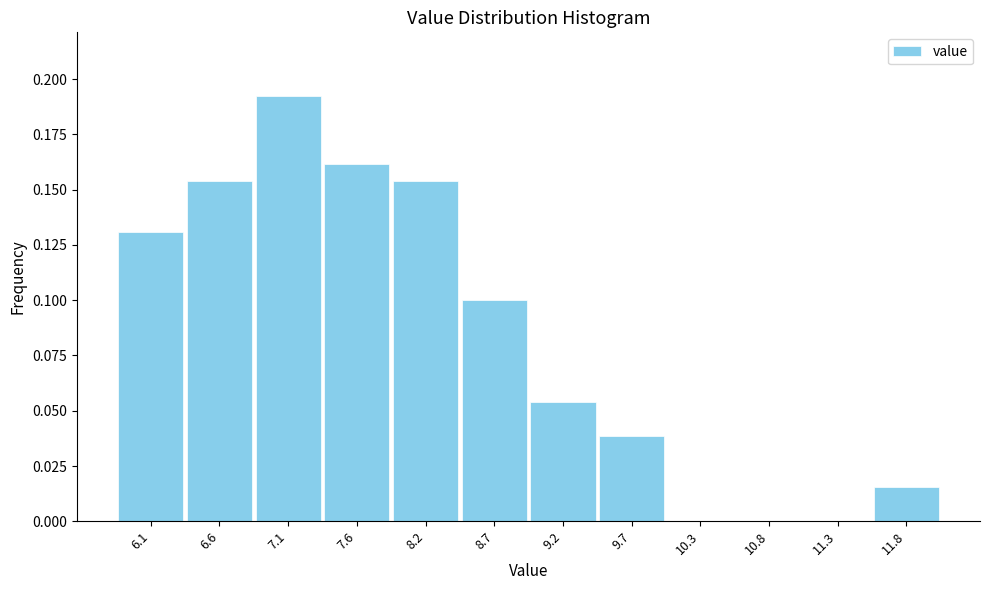

Reading left to right, transcribe this chart: for each bar, give the range it covers on the x-axis and its height. Neither the bar edges nor the heights are printed on the chart, so give them approximately, as read against the axes.

5.8 to 6.3: 0.130
6.3 to 6.9: 0.155
6.9 to 7.4: 0.190
7.4 to 7.9: 0.160
7.9 to 8.4: 0.155
8.4 to 9.0: 0.100
9.0 to 9.5: 0.055
9.5 to 10.0: 0.040
10.0 to 10.5: 0
10.5 to 11.1: 0
11.1 to 11.6: 0
11.6 to 12.1: 0.015